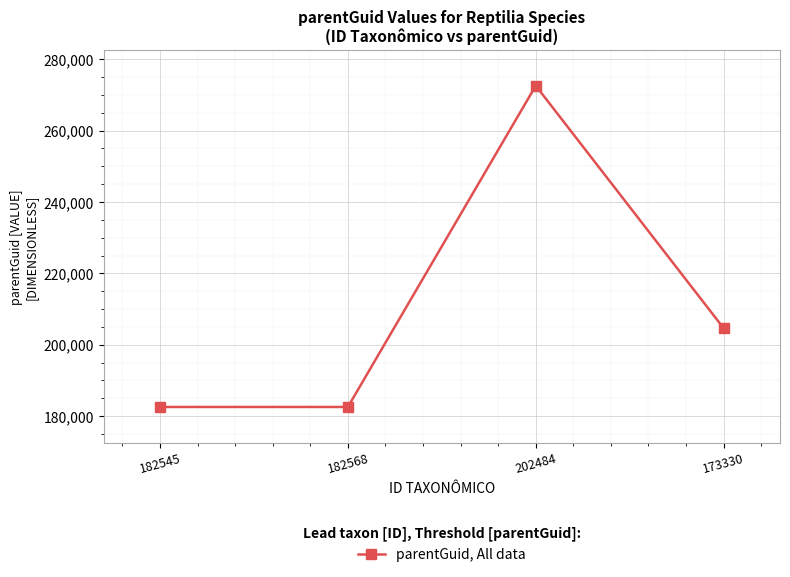

What is the difference between the values at 182545 and 173330?

22068